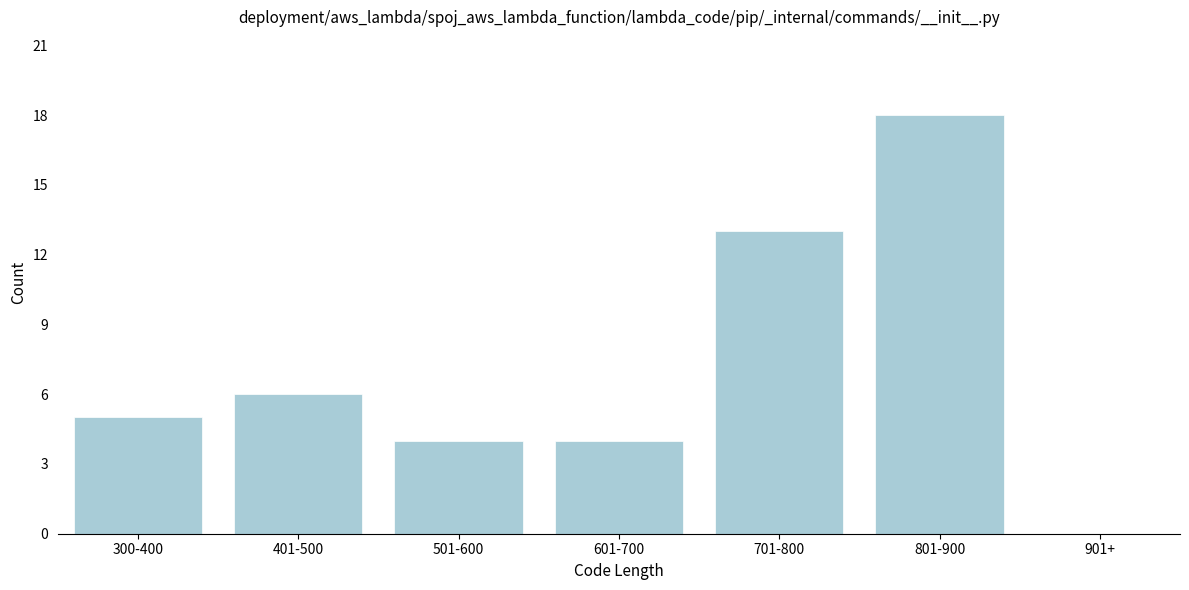

Reading right to left, what are all the values shown in this chart?

901+=0	801-900=18	701-800=13	601-700=4	501-600=4	401-500=6	300-400=5